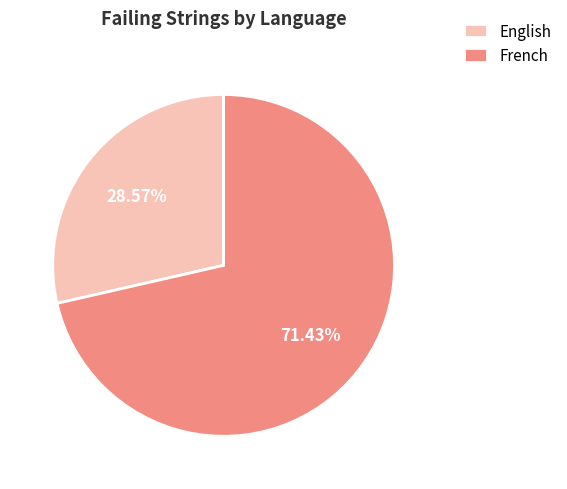

Which category accounts for the majority?

French